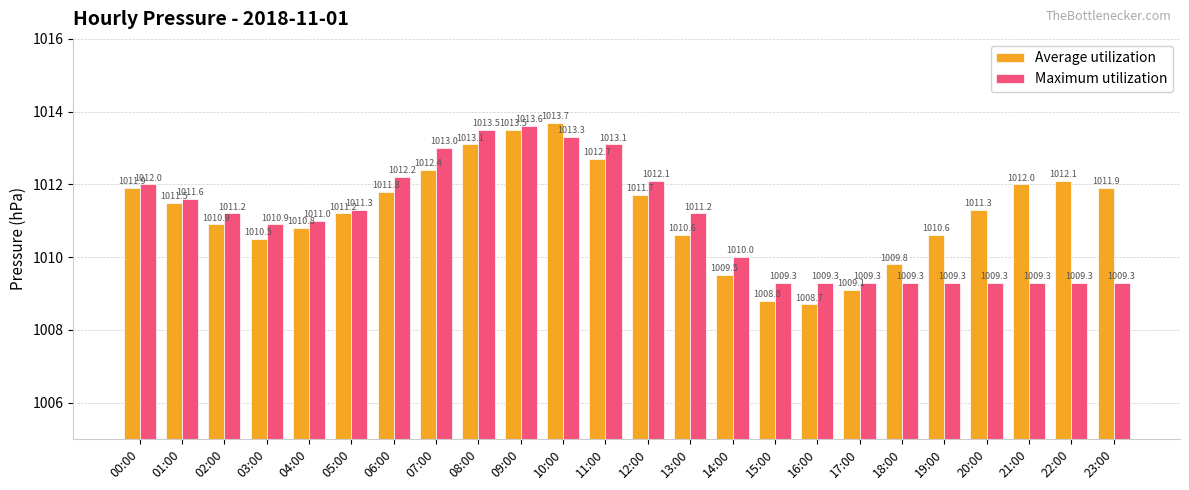

Rank the series by their maximum value, from highest to lowest.

Average utilization, Maximum utilization